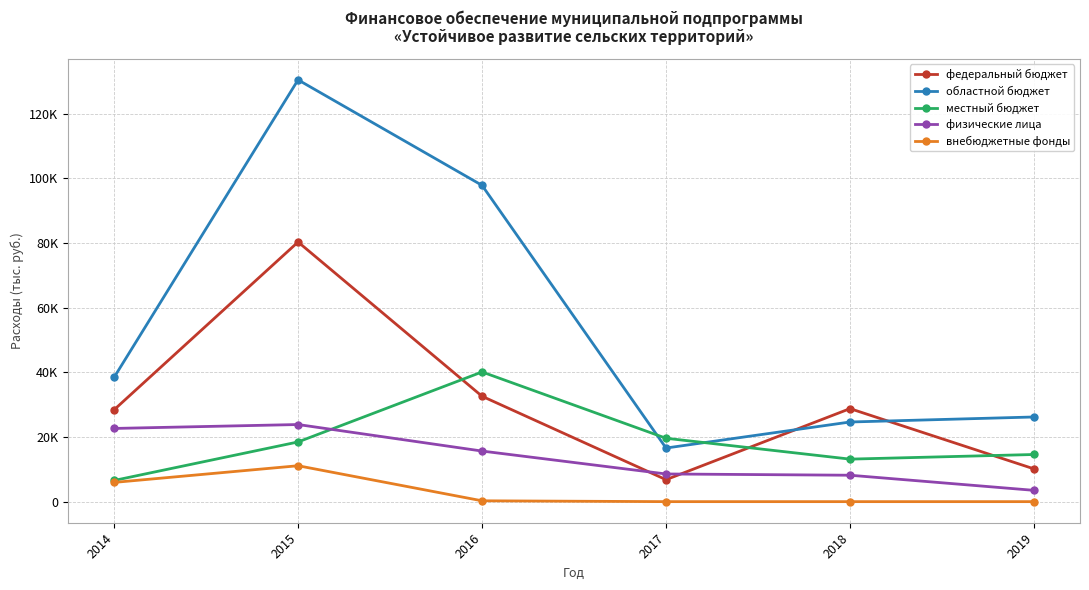

Does the chart have visible grid lines?

Yes